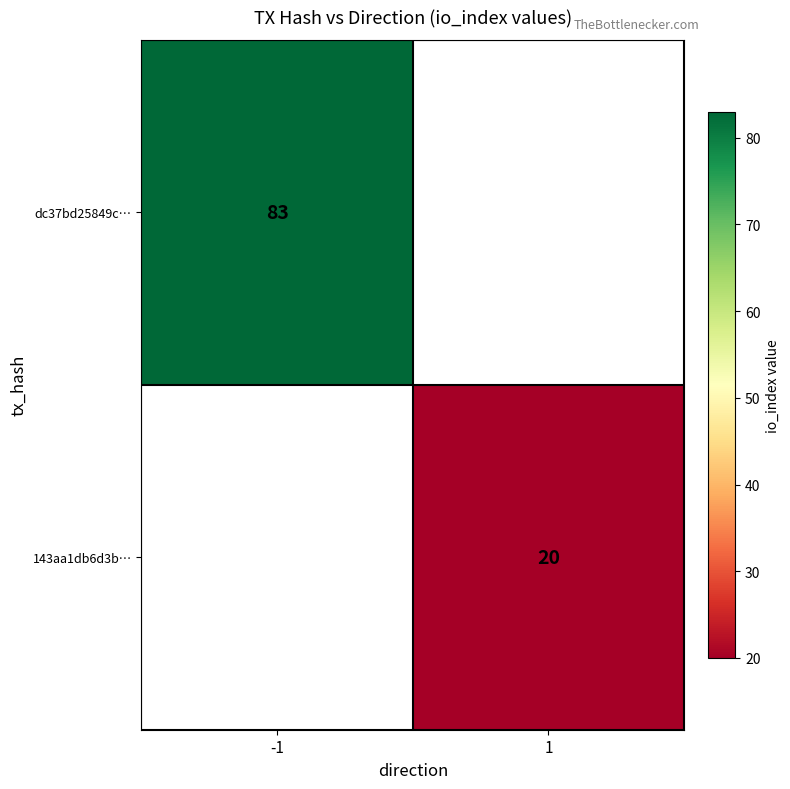

Is the value of 143aa1db6d3b… at 1 greater than the value of dc37bd25849c… at -1?

No